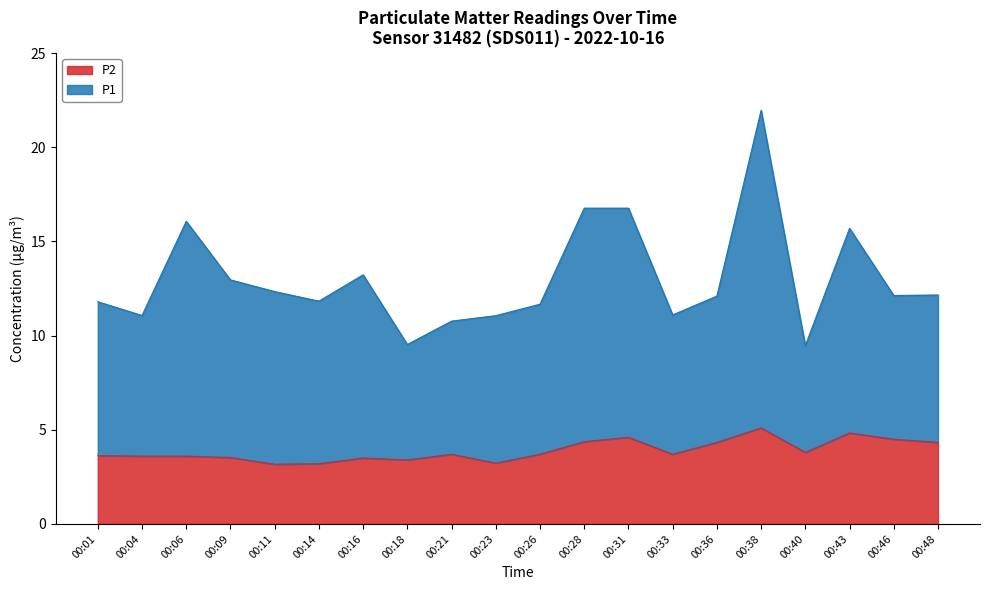

What is the smallest value displayed?

3.2